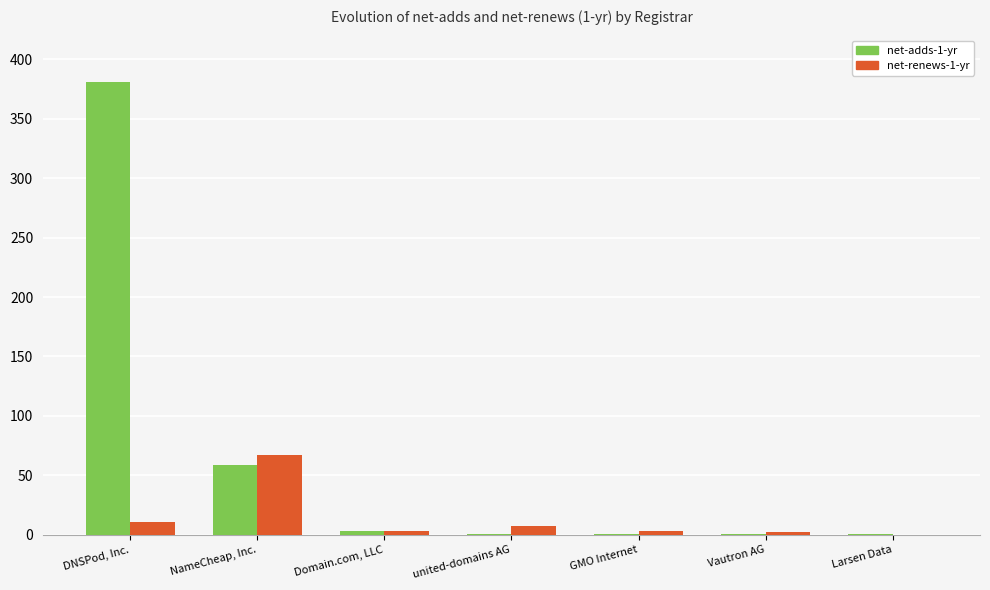

What value does the net-renews-1-yr series have at DNSPod, Inc., to the nearest 10?

10